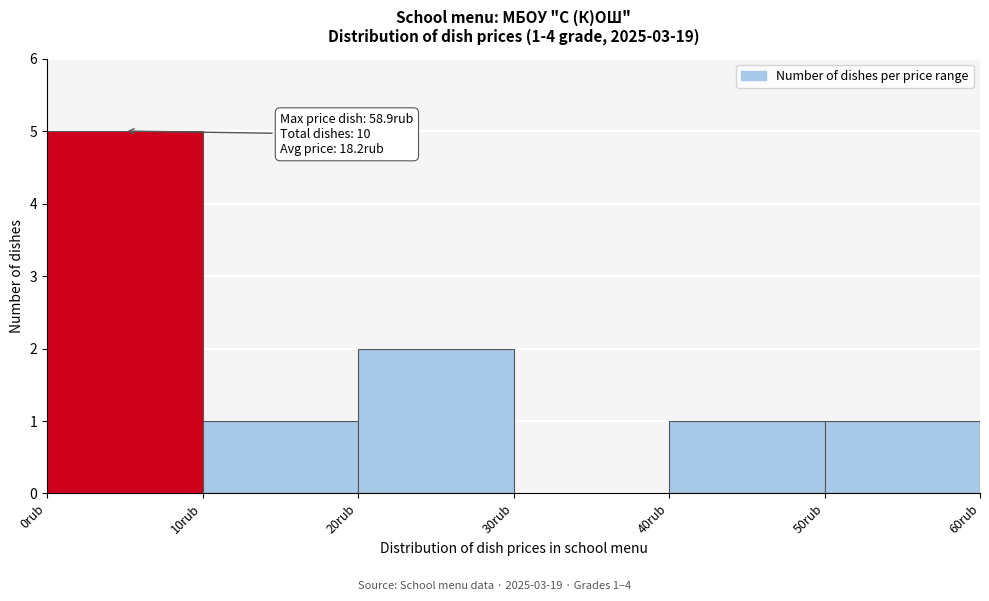

Which range on the x-axis has the tallest bar?

0 to 10